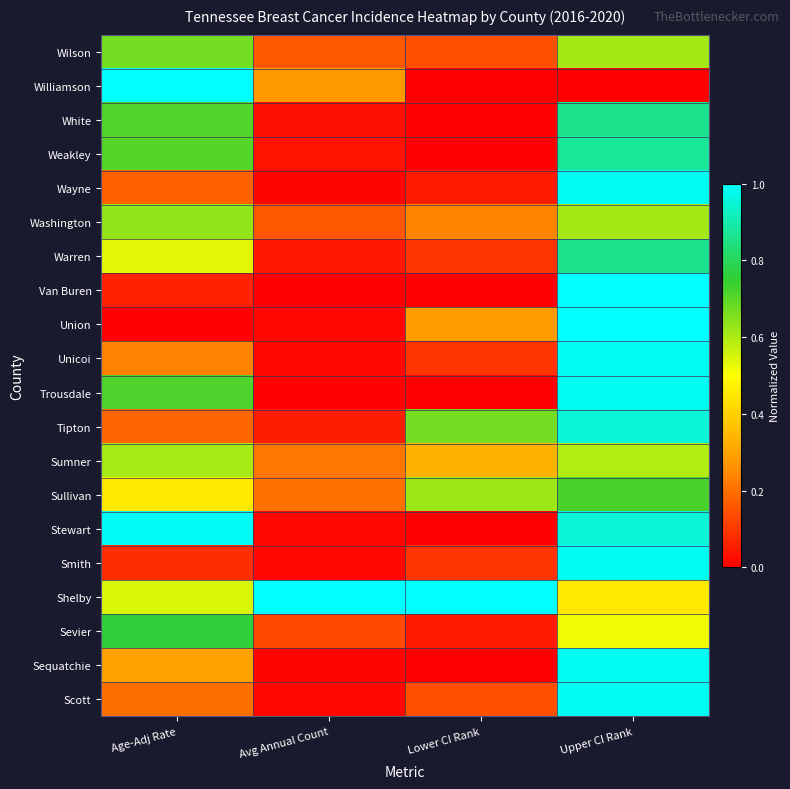

How many series are shown in this chart?

20